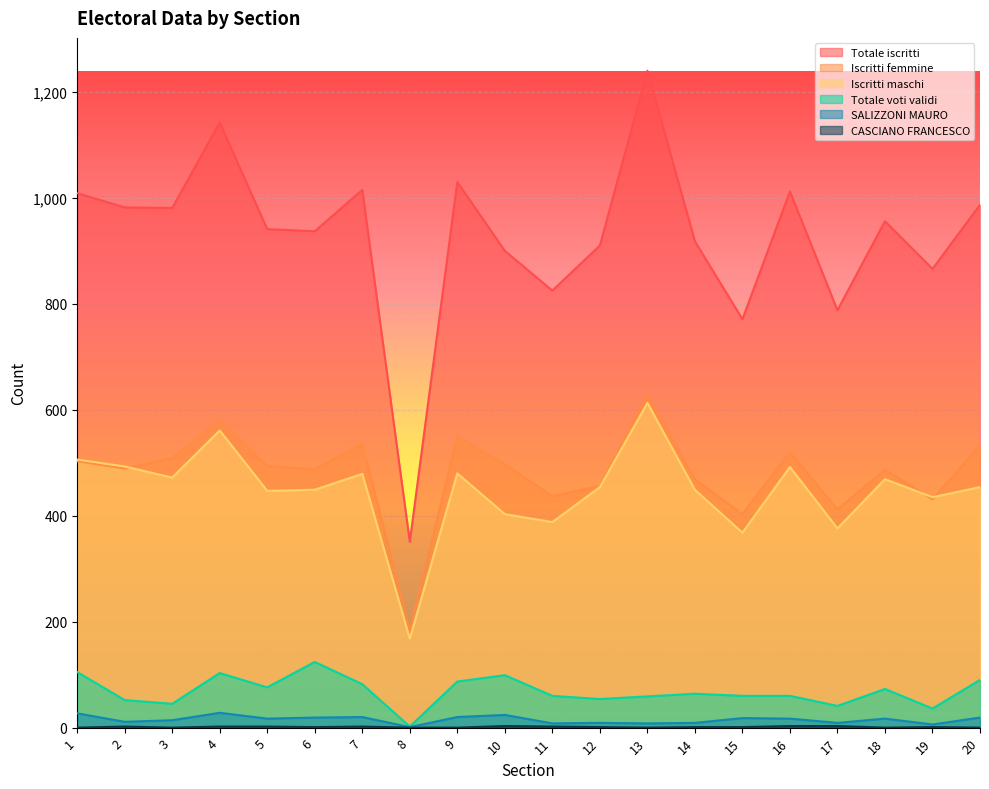

Which series has the widest spread of values?

Totale iscritti